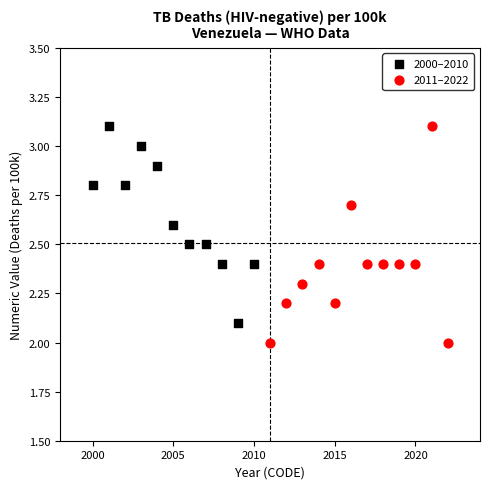

Which series has the widest spread of Y values?

2011–2022